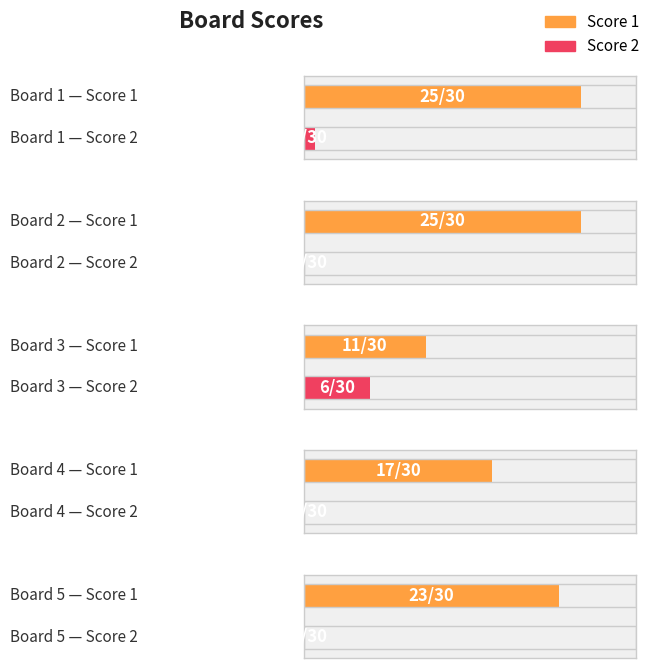

Which series has the largest total across all categories?

Score 1